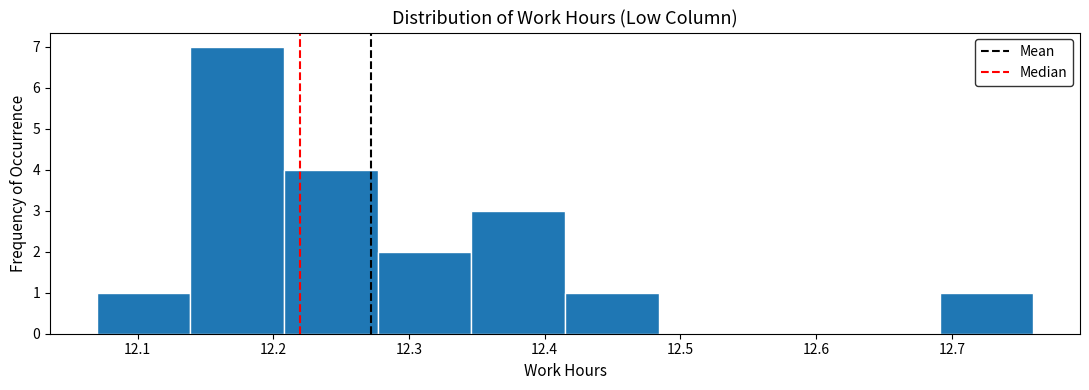

Reading left to right, transcribe this chart: for each bar, give the range it covers on the x-axis and its height. Neither the bar edges nor the heights are printed on the chart, so give them approximately, as read against the axes.

12.070 to 12.139: 1
12.139 to 12.208: 7
12.208 to 12.277: 4
12.277 to 12.346: 2
12.346 to 12.415: 3
12.415 to 12.484: 1
12.484 to 12.553: 0
12.553 to 12.622: 0
12.622 to 12.691: 0
12.691 to 12.760: 1